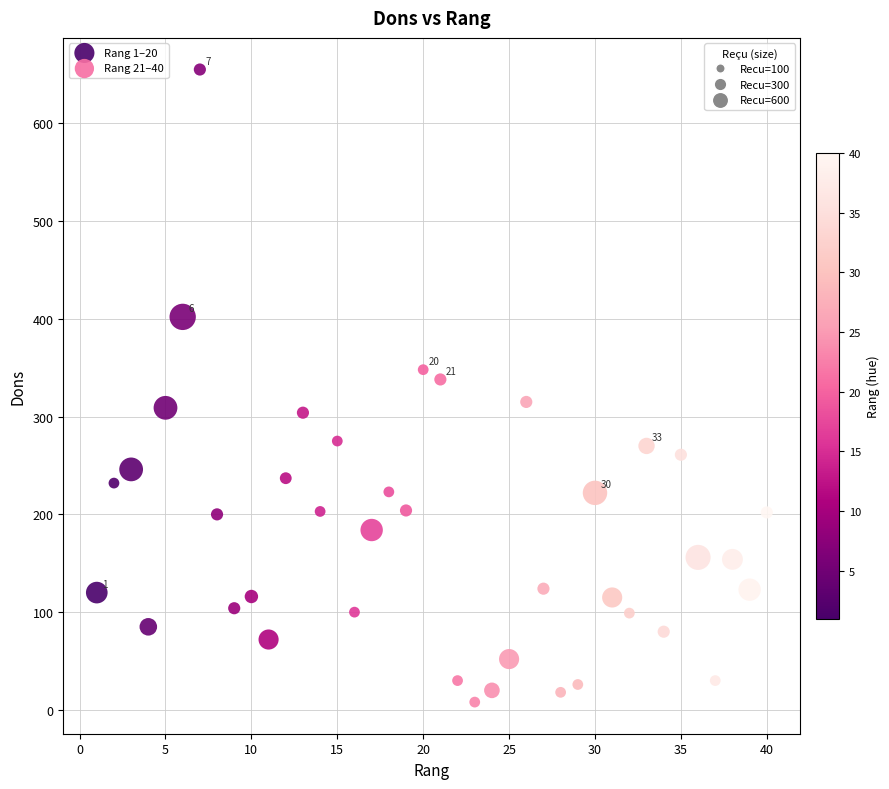

Which series reaches the maximum Y coordinate?

Rang 1–20